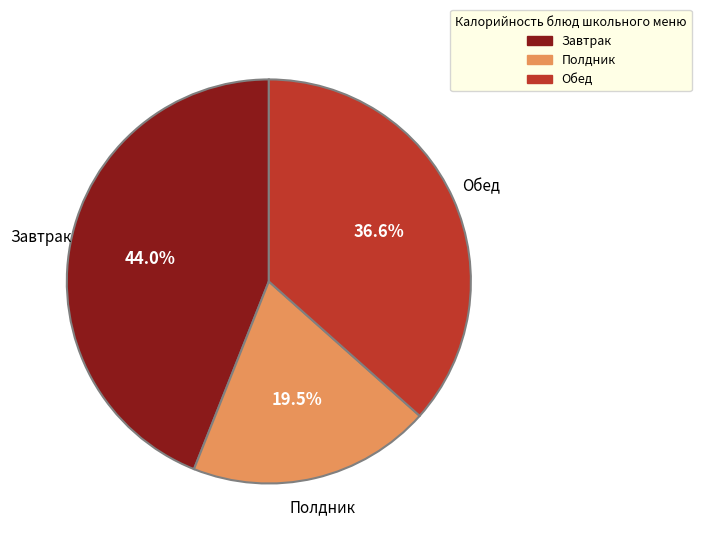

To the nearest percent, what is the difference between the largest and smallest slice percentages?

24%